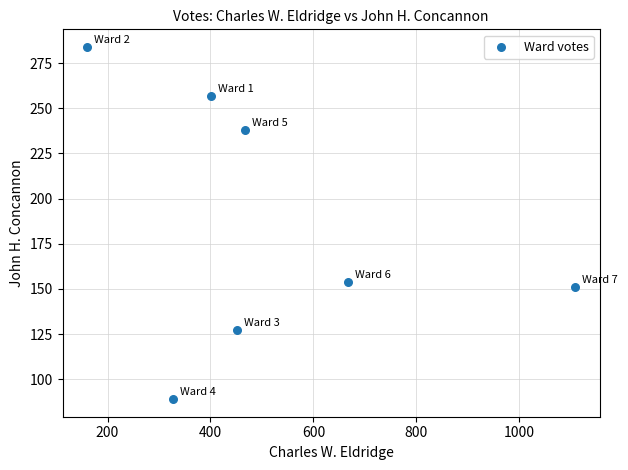

What is the average X value?

512